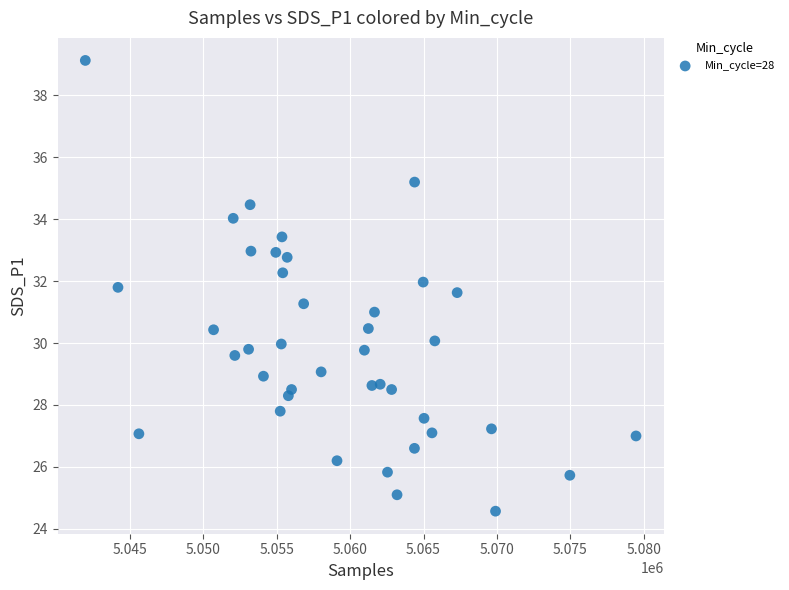

What is the range of X values (max minus min)?

37494.0